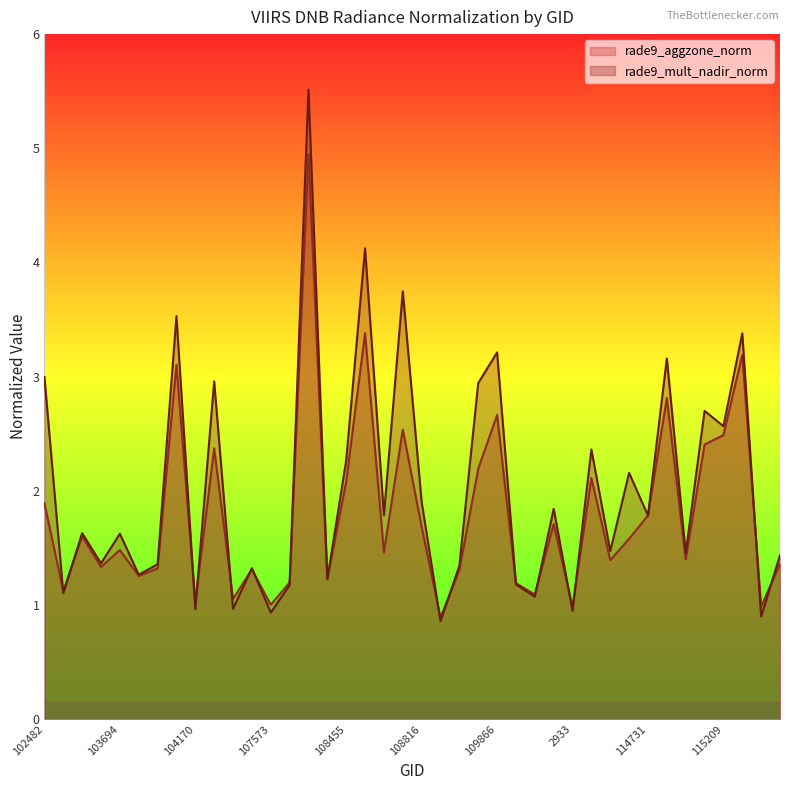

What is the total value across all series at 114731?

3.6